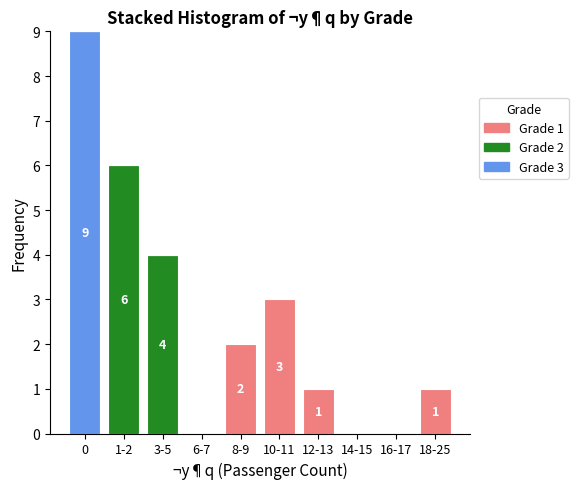

Reading left to right, what are the values for Grade 3?

0=9	1-2=0	3-5=0	6-7=0	8-9=0	10-11=0	12-13=0	14-15=0	16-17=0	18-25=0